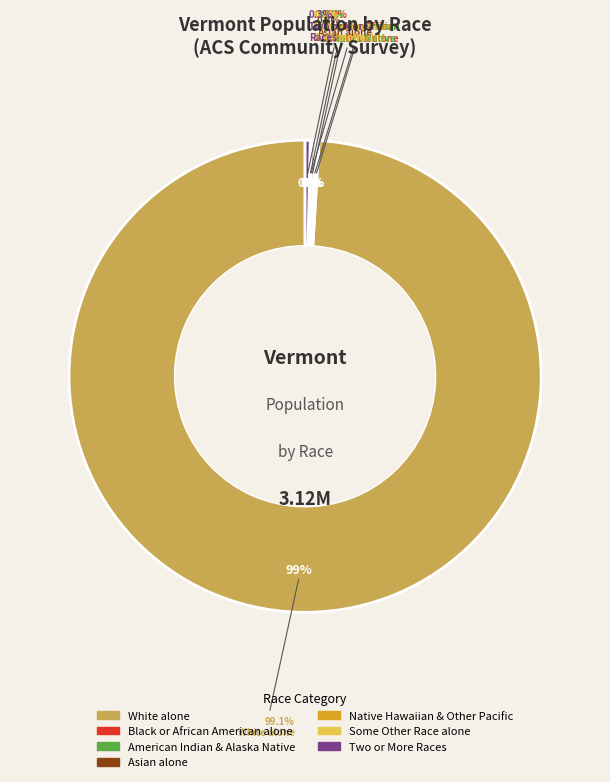

Which category has the biggest portion of the pie?

White alone